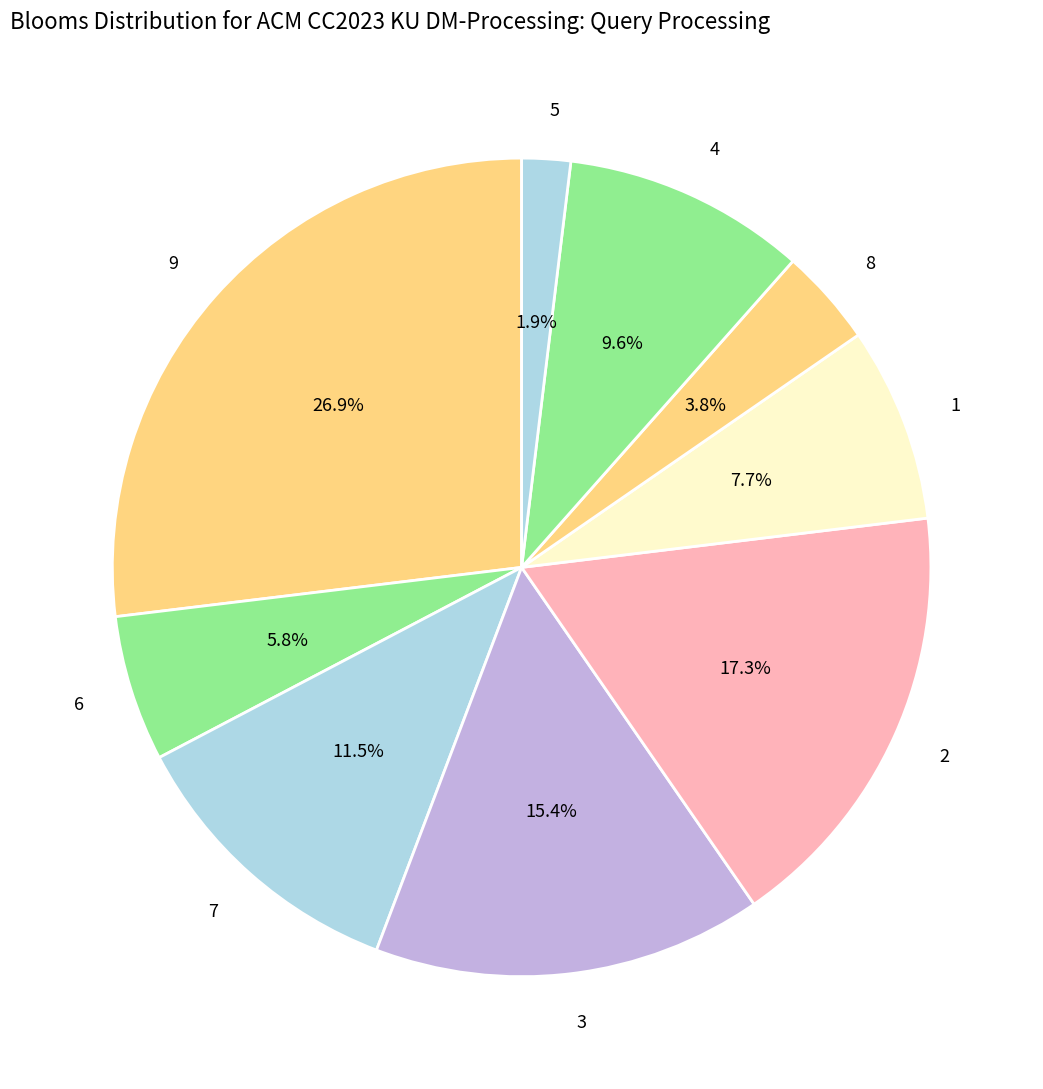

Is it true that 8 is 25% of the pie?

False